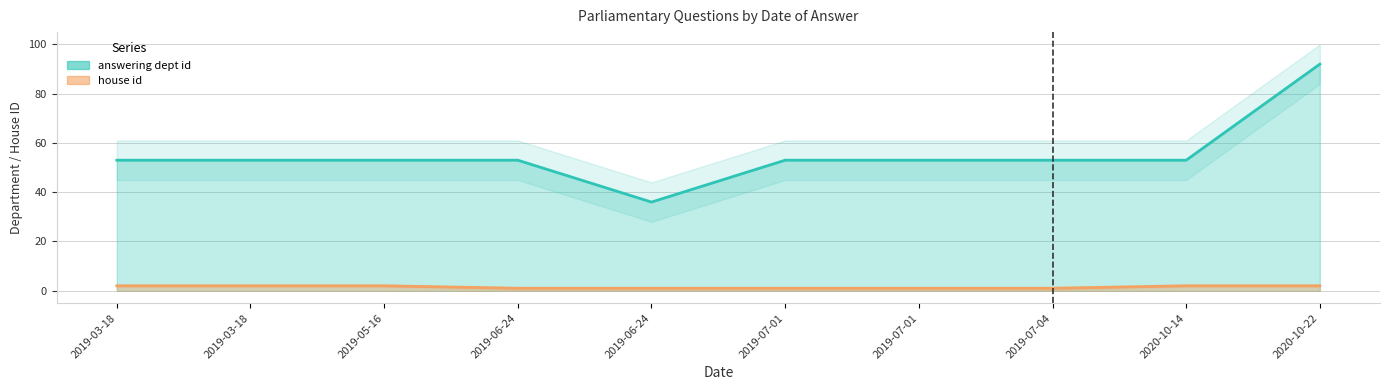

Which series has the widest spread of values?

answering dept id